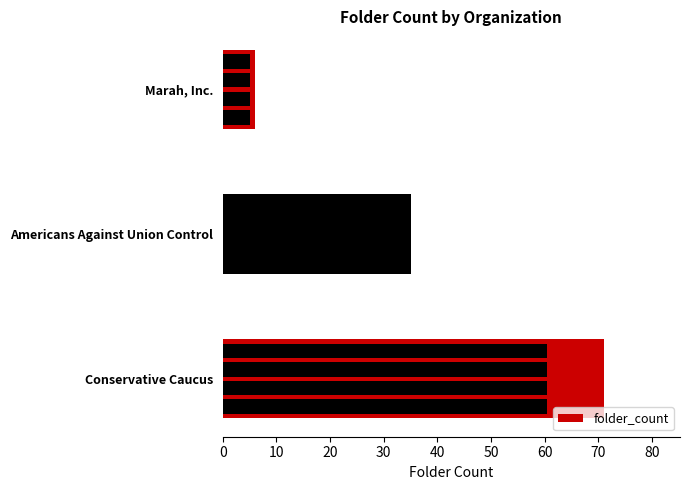

True or false: the data shows 11 at 20.

False